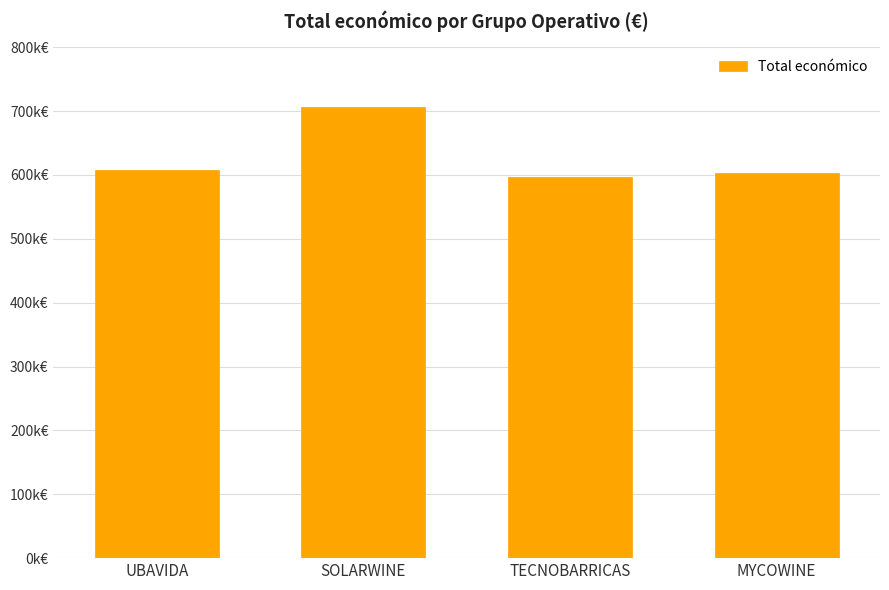

What is the difference between the second highest and second lowest values?

5046.6